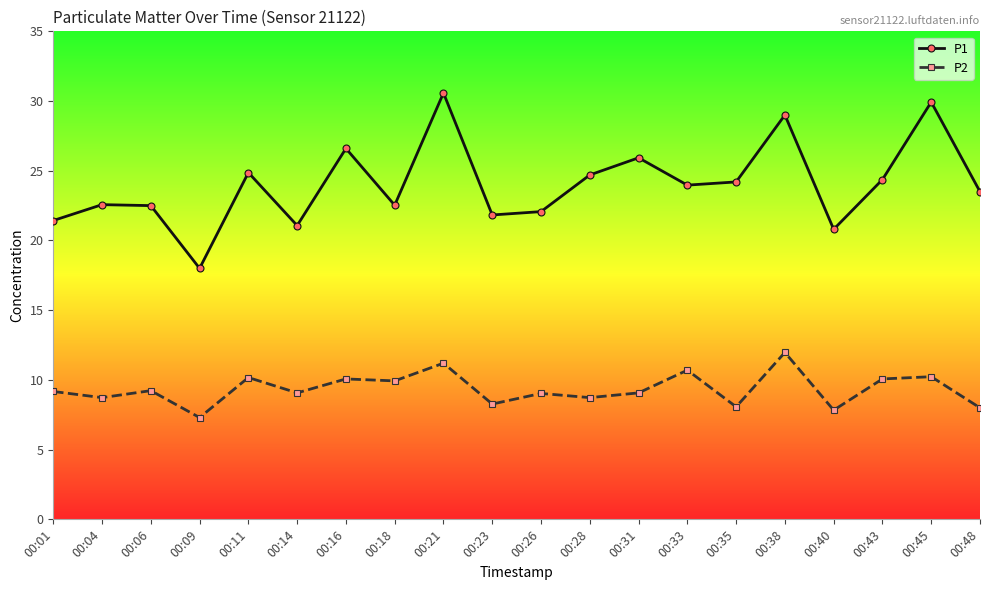

True or false: P1 and P2 cross at least once.

False